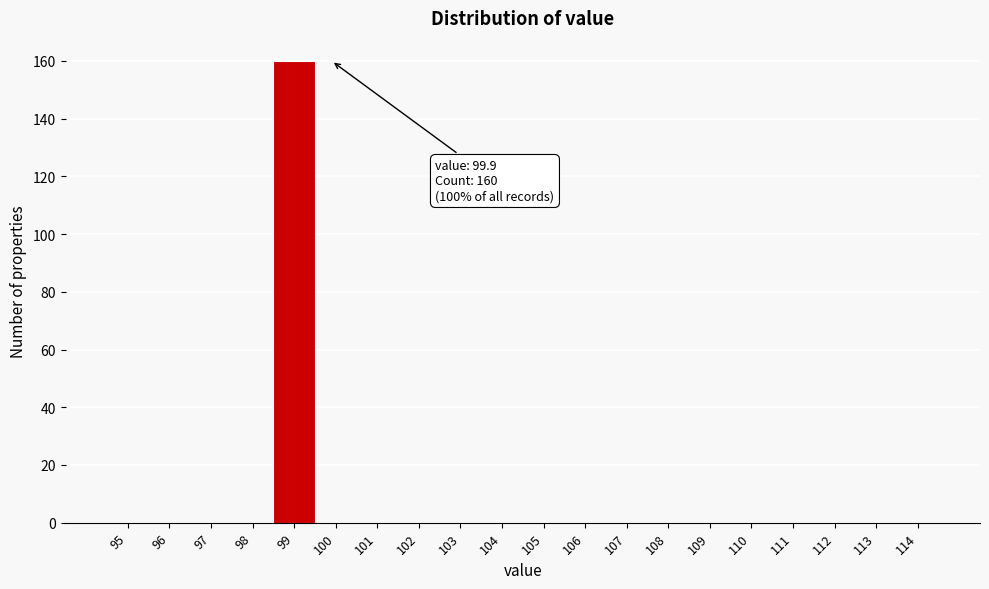

Reading right to left, list all the values displayed in this chart.

114=0	113=0	112=0	111=0	110=0	109=0	108=0	107=0	106=0	105=0	104=0	103=0	102=0	101=0	100=0	99=160	98=0	97=0	96=0	95=0